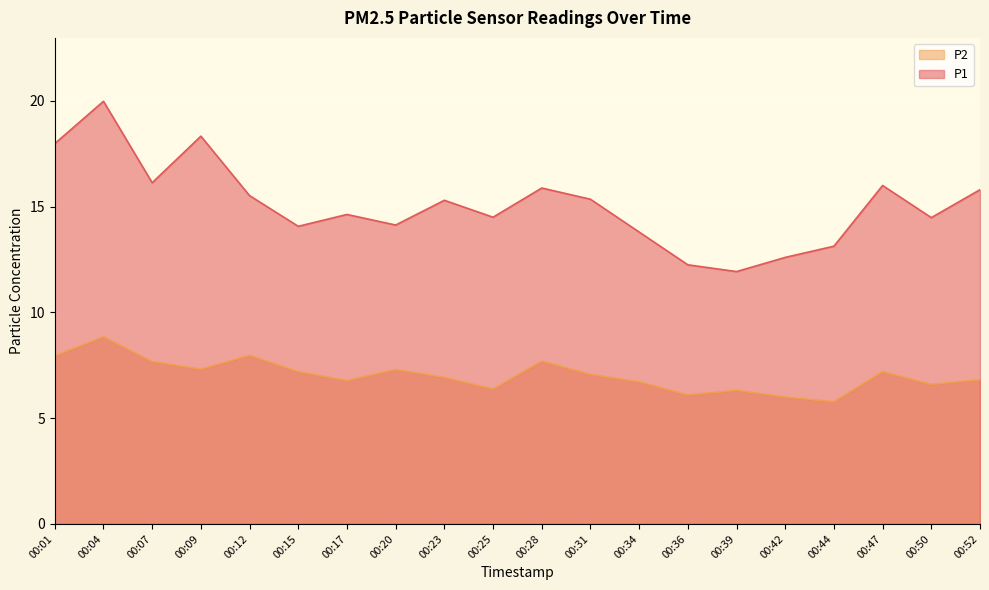

List the series in order of their peak value, highest first.

P1, P2